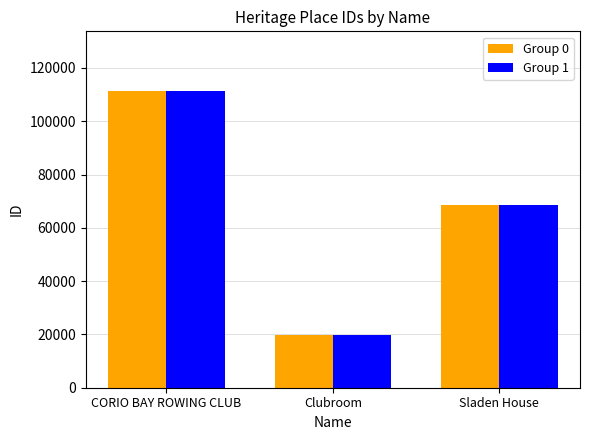

What is the label of the 1st bar from the left?

CORIO BAY ROWING CLUB